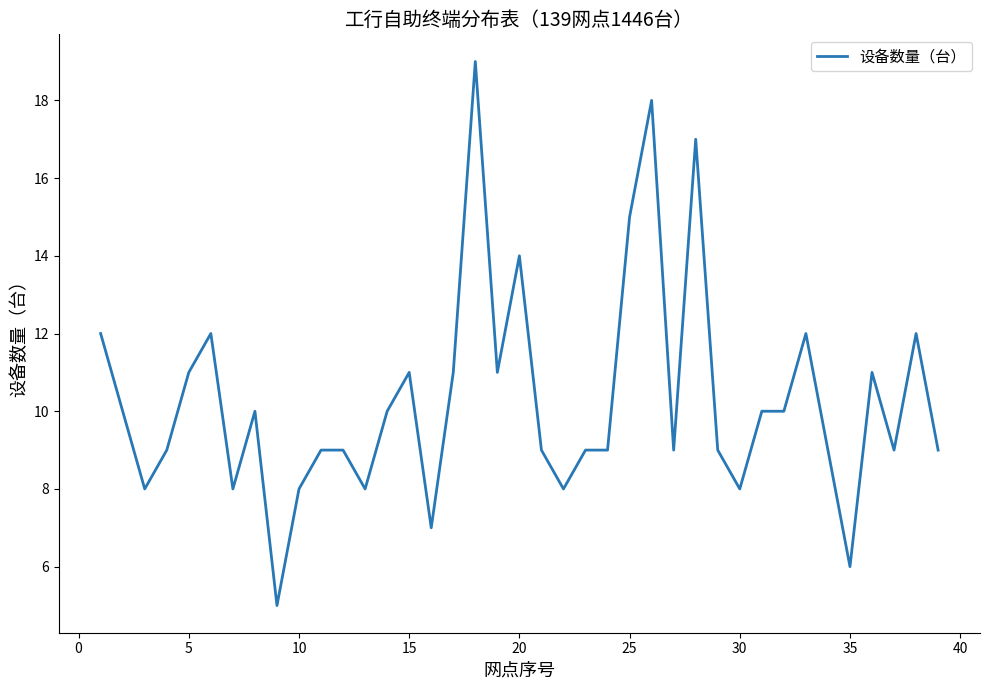

What is the maximum value shown in the chart?

19